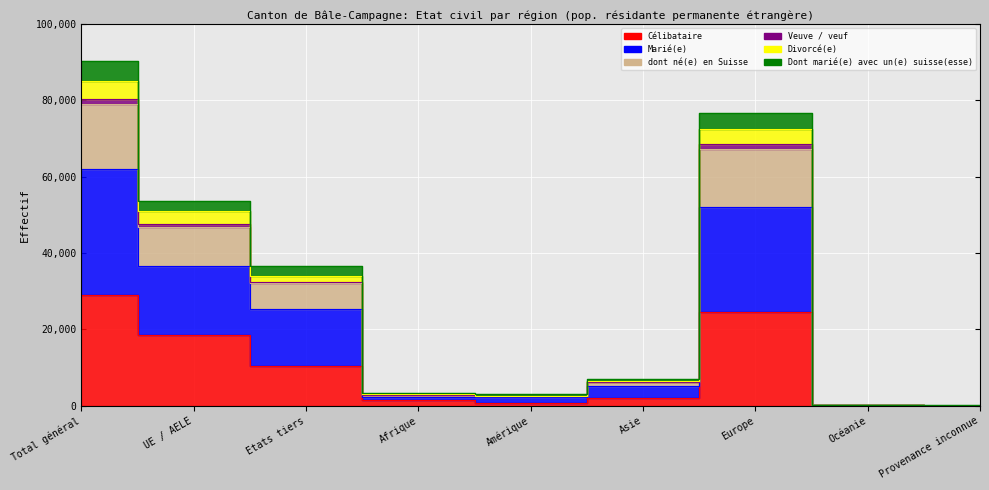

Which label corresponds to the smallest value in the chart?

Provenance inconnue